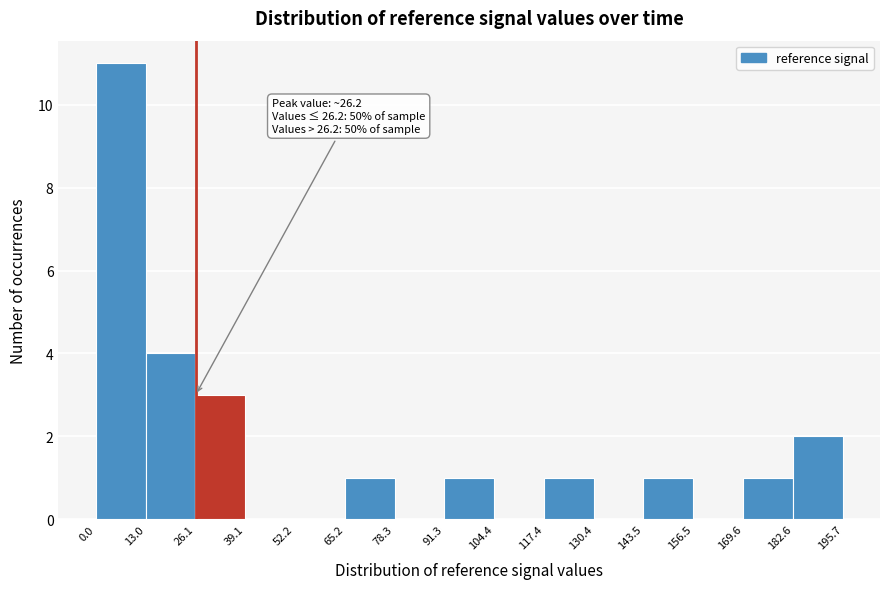

Which range on the x-axis has the tallest bar?

0.0 to 13.0